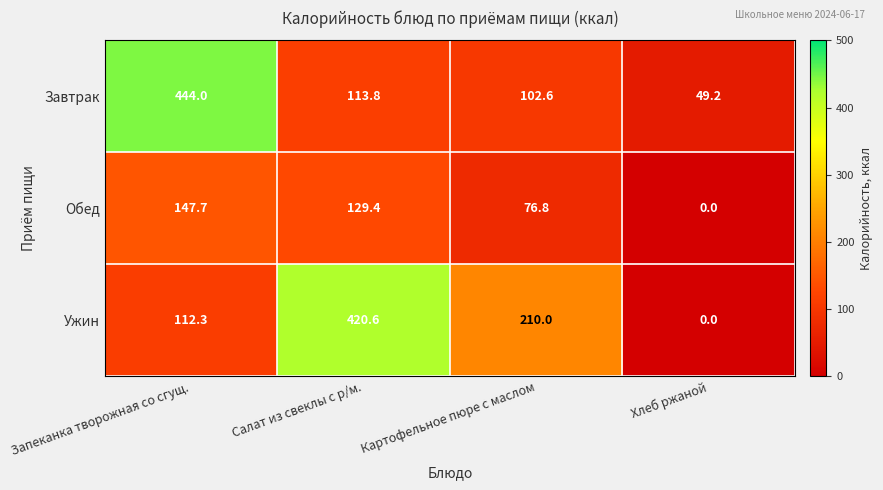

Rank the series by their maximum value, from lowest to highest.

Обед, Ужин, Завтрак